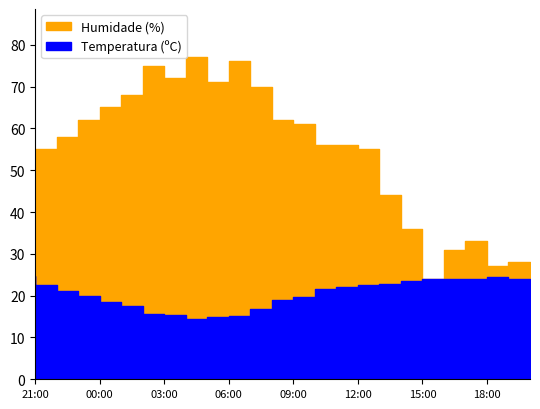

True or false: Temperatura and Humidade cross at least once.

True